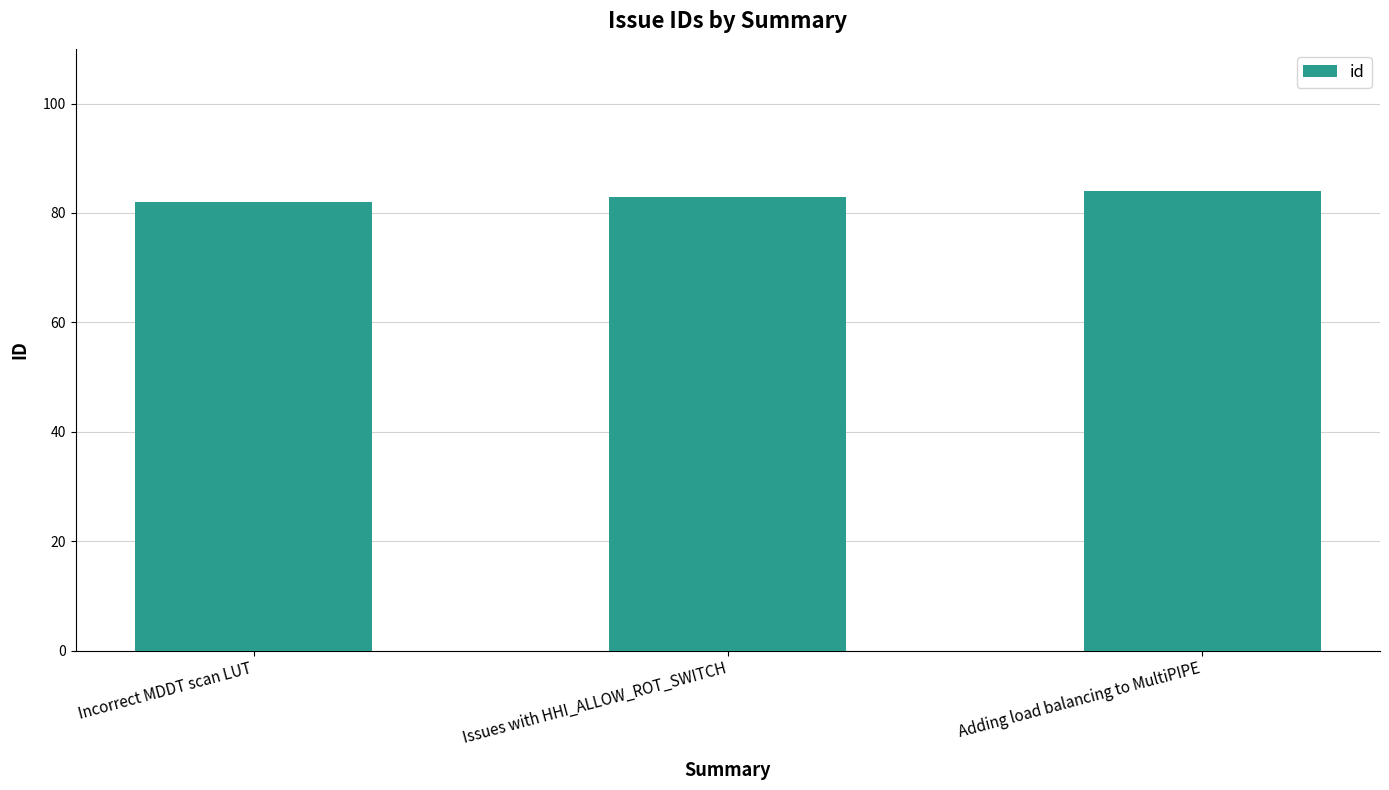

Is it true that the value at Adding load balancing to MultiPIPE is 84?

True